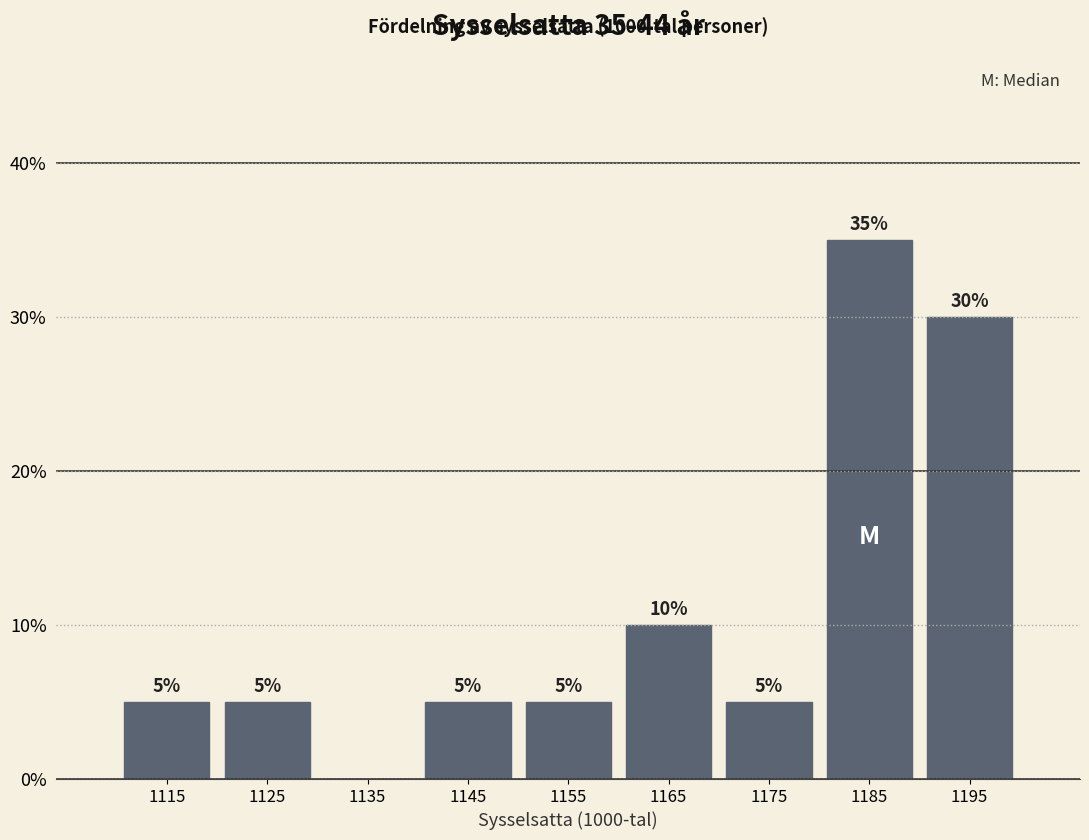

Which range on the x-axis has the tallest bar?

1180 to 1190